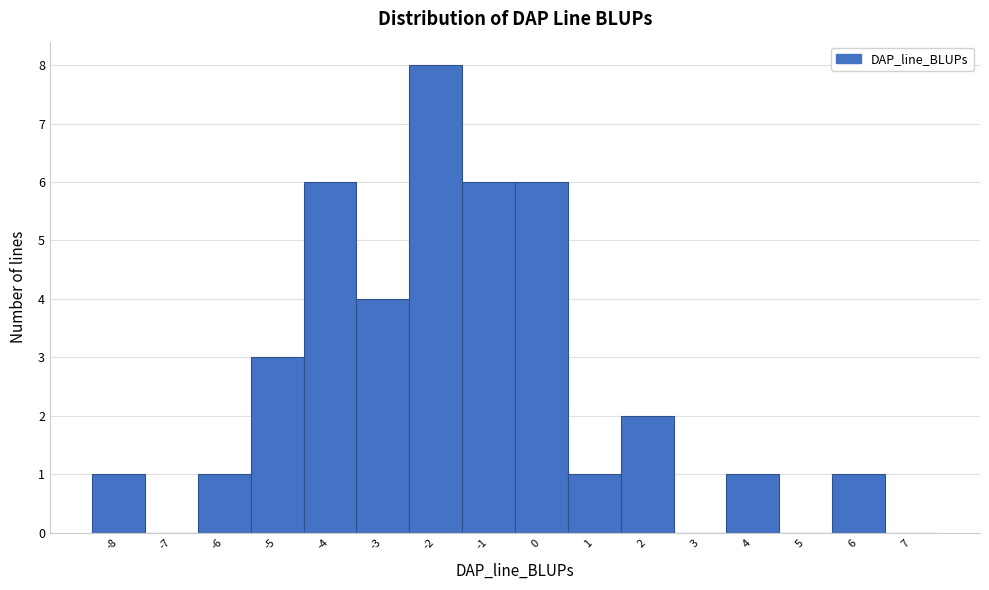

Over which range of the x-axis is the bar tallest?

-2.5 to -1.5